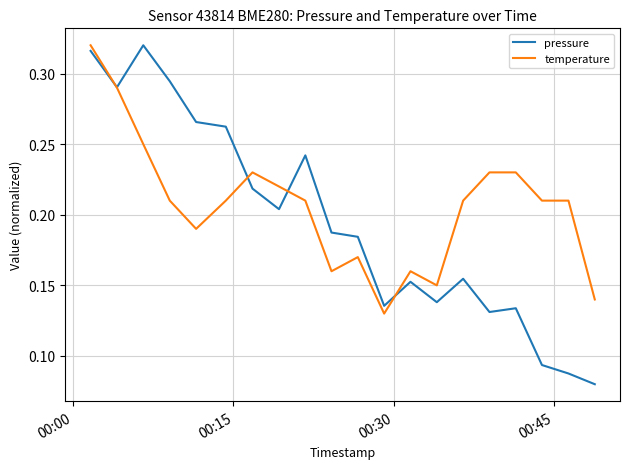

List the series in order of their overall mean, lowest first.

pressure, temperature